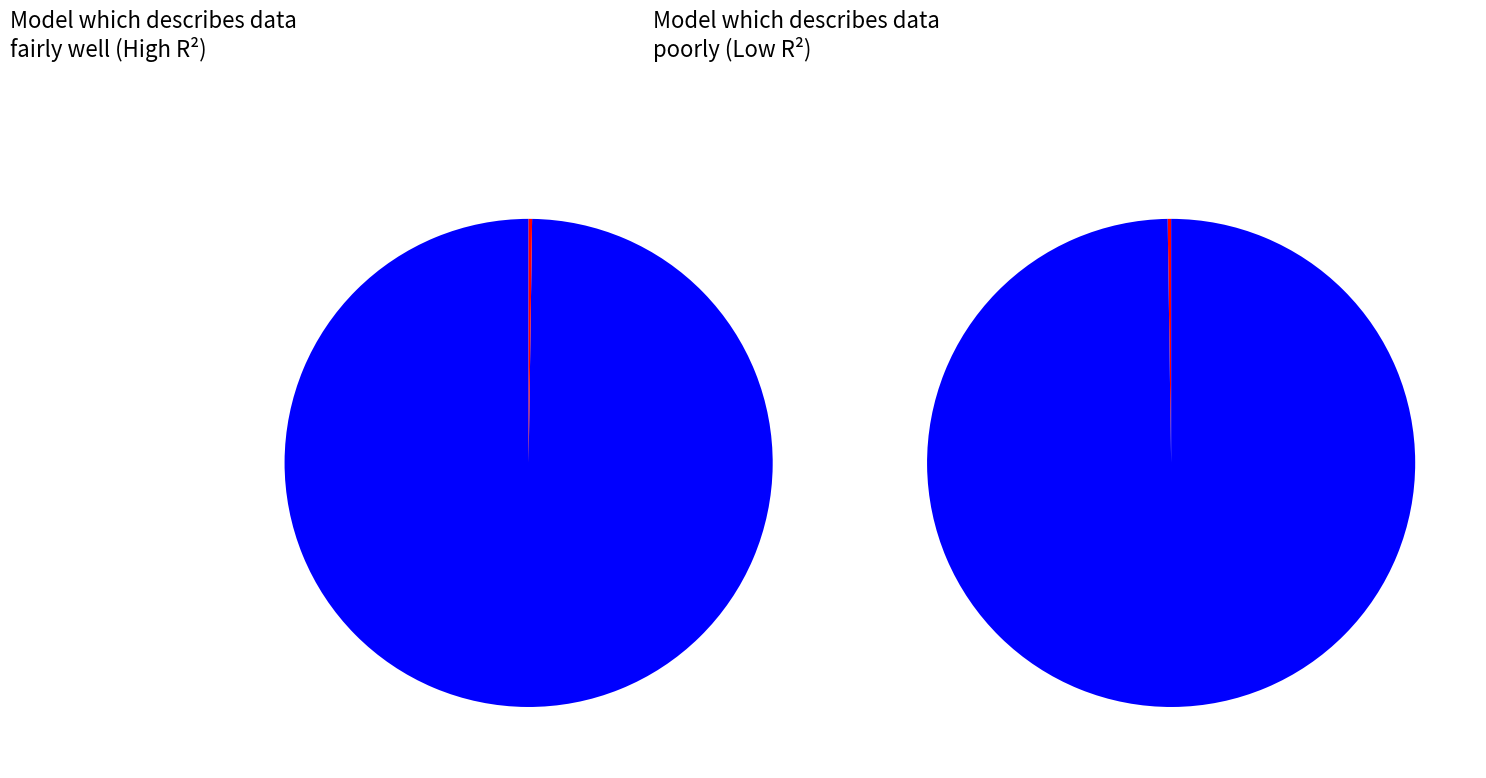

What is the smallest slice in the pie chart?

3